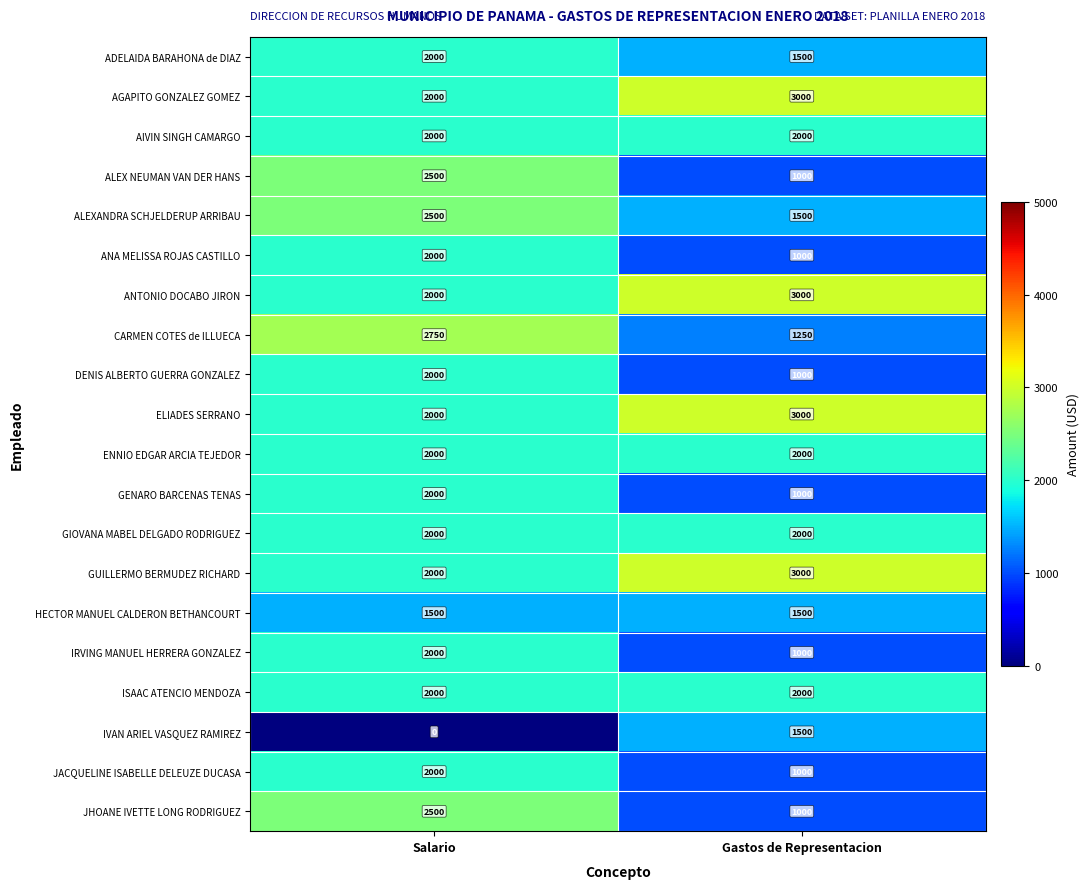

What is the sum of all IRVING MANUEL HERRERA GONZALEZ values?

3000